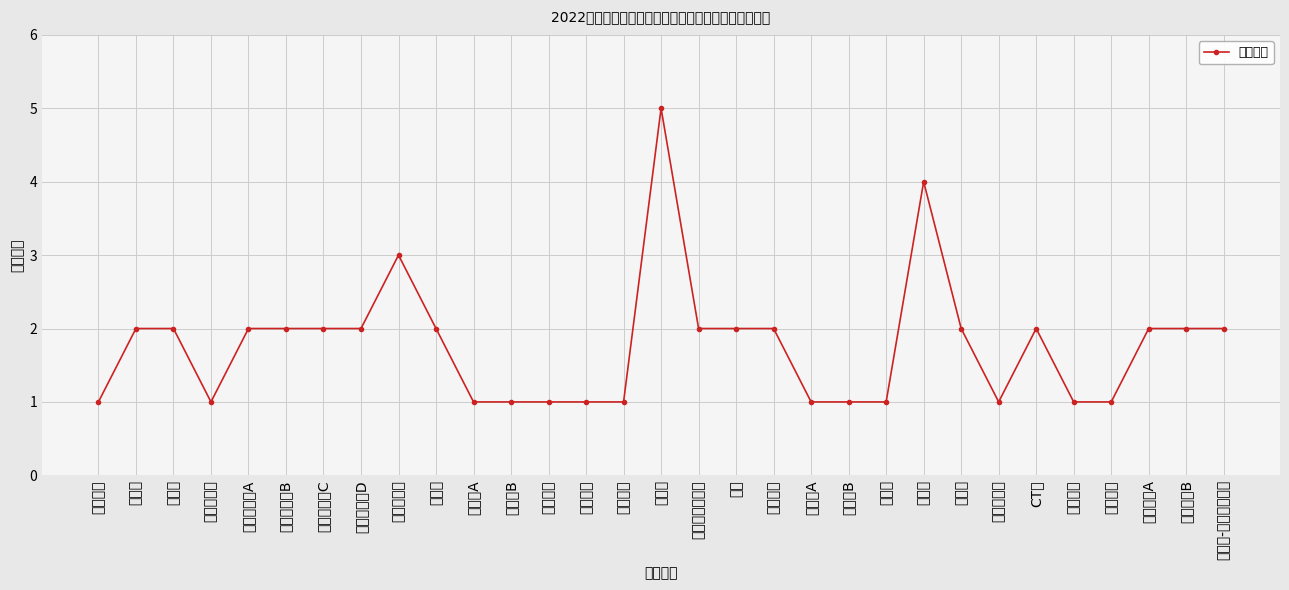

Reading left to right, list all the values displayed in this chart.

内分泌科=1	感染科=2	肿瘤科=2	康复医学科=1	重症医学科A=2	重症医学科B=2	重症医学科C=2	重症医学科D=2	急诊医学科=3	普外科=2	骨外科A=1	骨外科B=1	泌尿外科=1	心脏外科=1	血管外科=1	麻醉科=5	儿童重症监护室=2	儿科=2	耳鼻喉科=2	口腔科A=1	口腔科B=1	疼痛科=1	检验科=4	病理科=2	介入放射科=1	CT室=2	核医学科=1	高压氧科=1	心电中心A=2	心电中心B=2	门诊部-精神卫生门诊=2